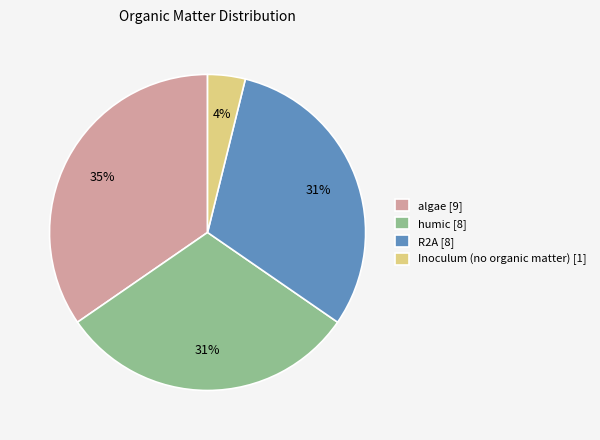

Do R2A [8] and Inoculum (no organic matter) [1] together represent more than half of the pie?

No